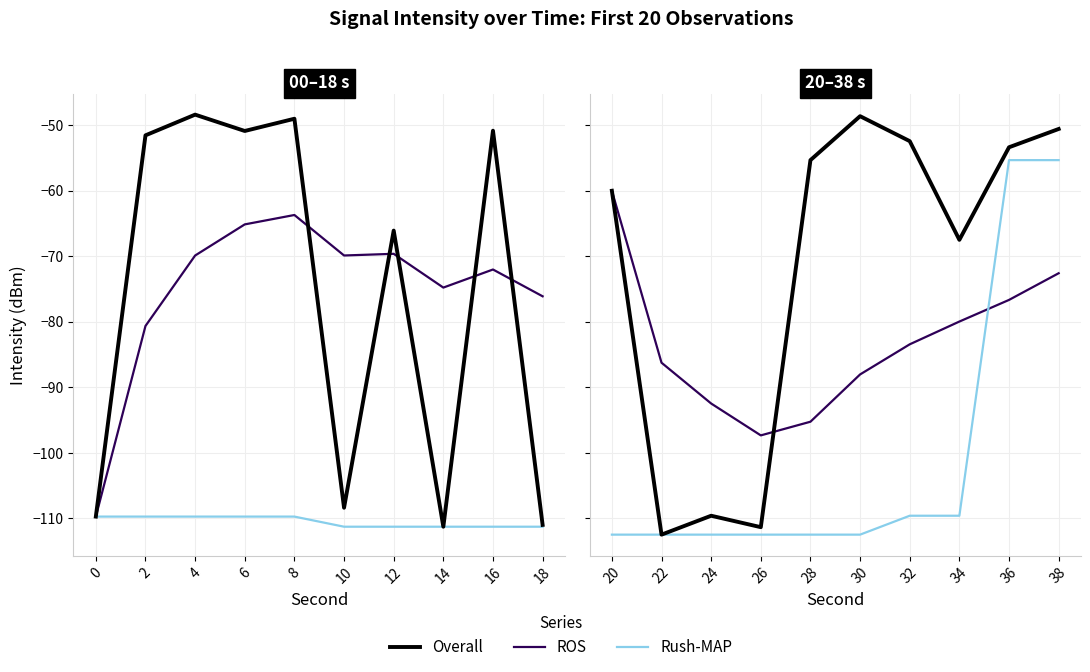

What is the difference between the maximum and minimum values in the Rush-MAP series?

57.1